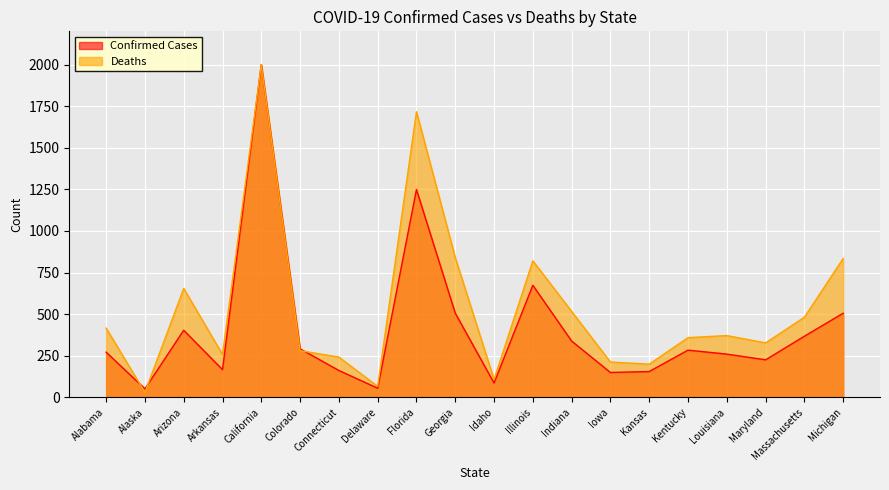

Reading left to right, extract all data points from this chart.

Confirmed Cases: 271.2	50.7	402.9	166.0	2000.0	291.2	161.0	54.5	1248.9	505.9	85.9	673.3	338.2	149.1	154.7	283.3	259.5	225.1	366.8	505.2
Deaths: 415.8	29.4	654.5	257.4	2000.0	280.4	241.6	65.7	1717.1	840.0	107.1	820.4	516.3	212.0	199.0	358.4	371.0	327.1	481.1	834.4